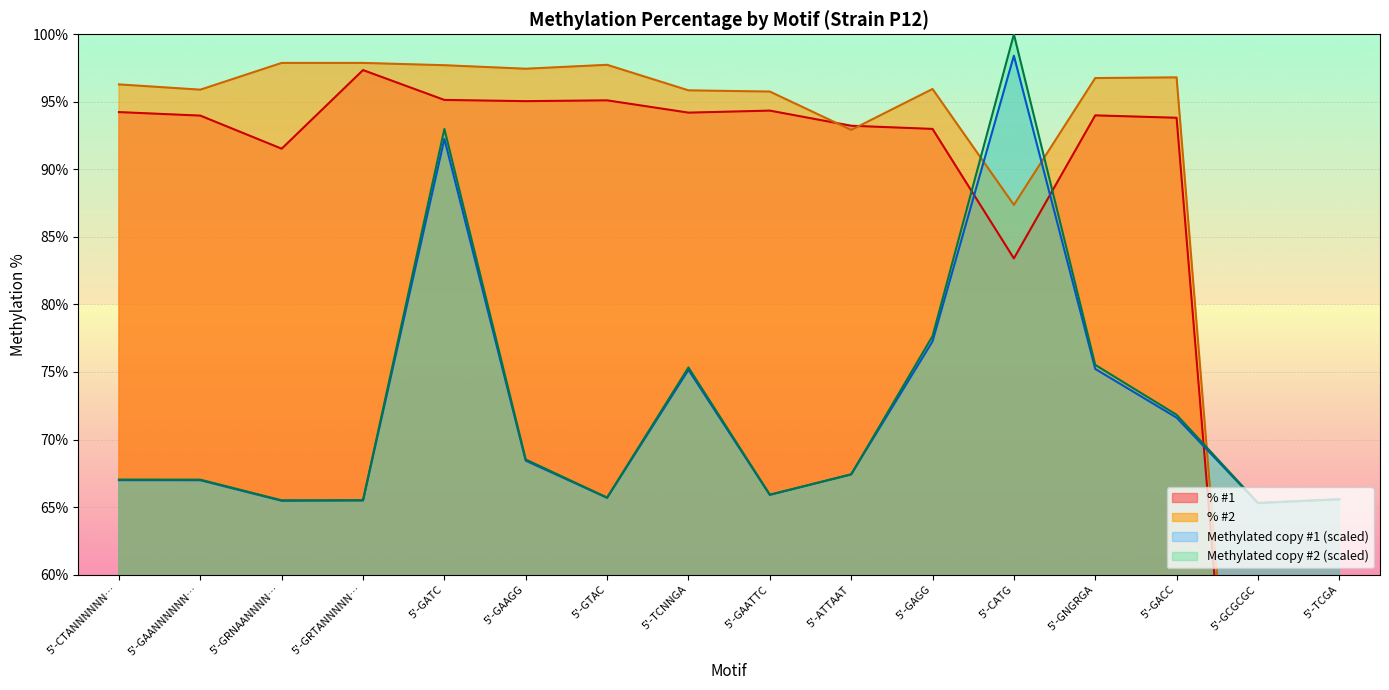

How many times do Methylated copy #1 and % #1 cross each other?

3